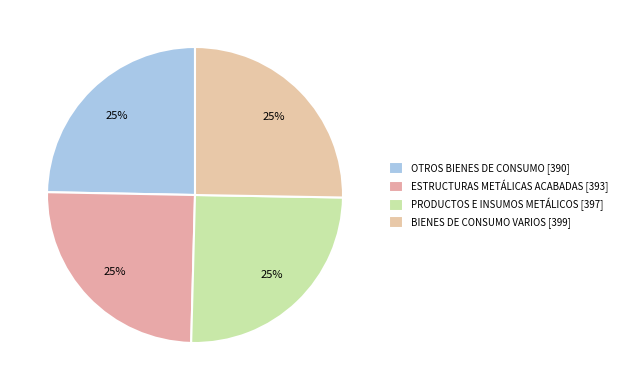

What percentage is the ESTRUCTURAS METÁLICAS ACABADAS slice, to the nearest percent?

25%